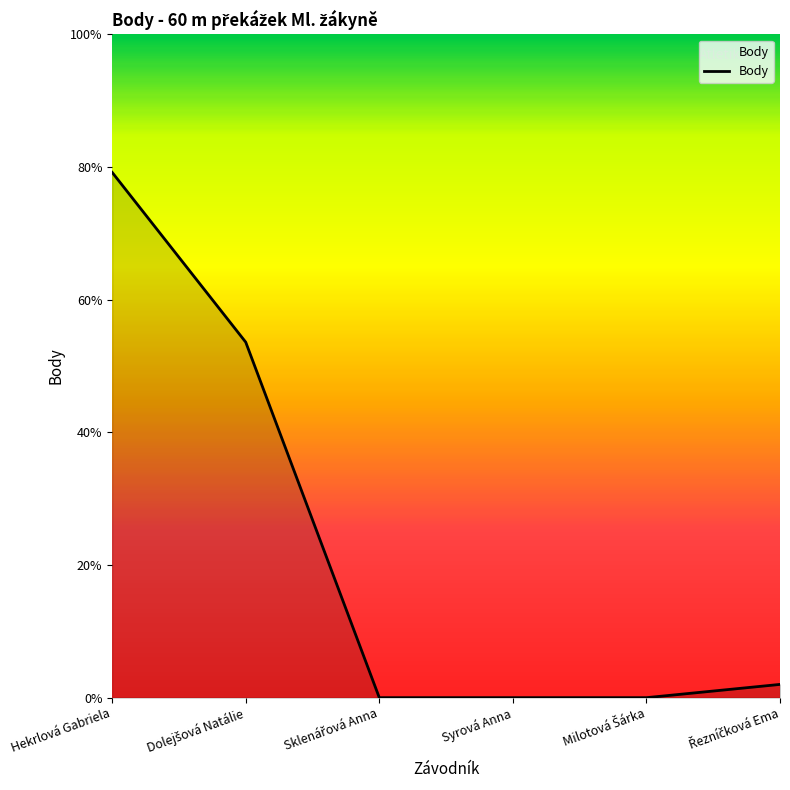

Is this an area chart (filled region under the line)?

Yes